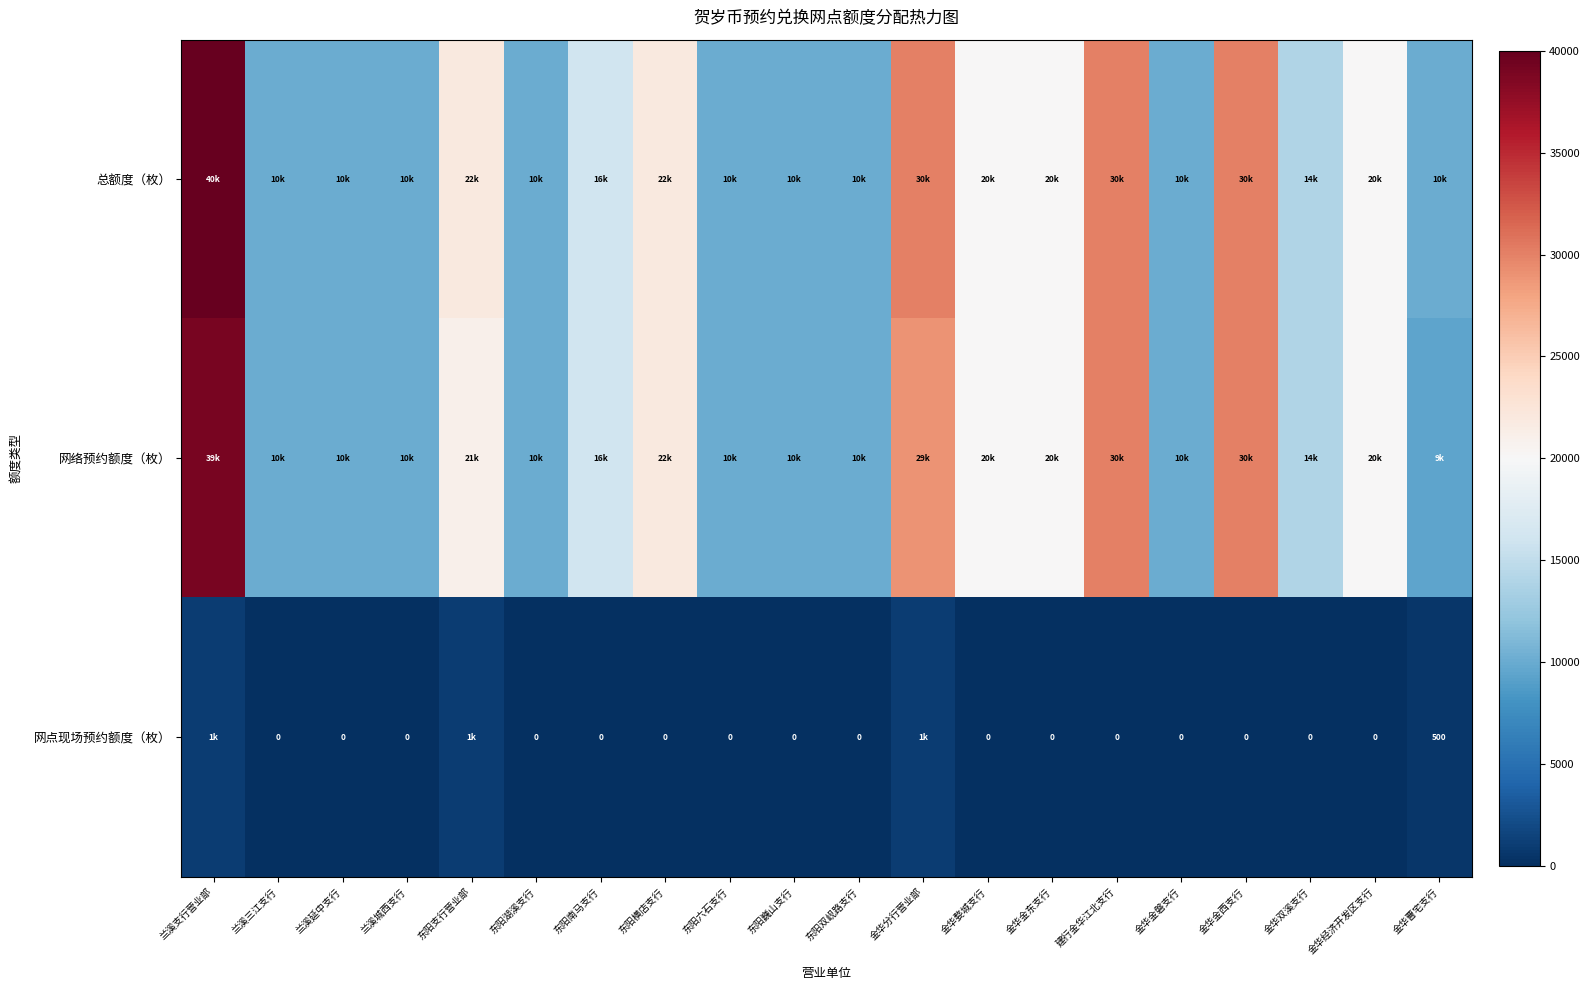

What is the spread (max minus min) of values at 金华曹宅支行?

9500